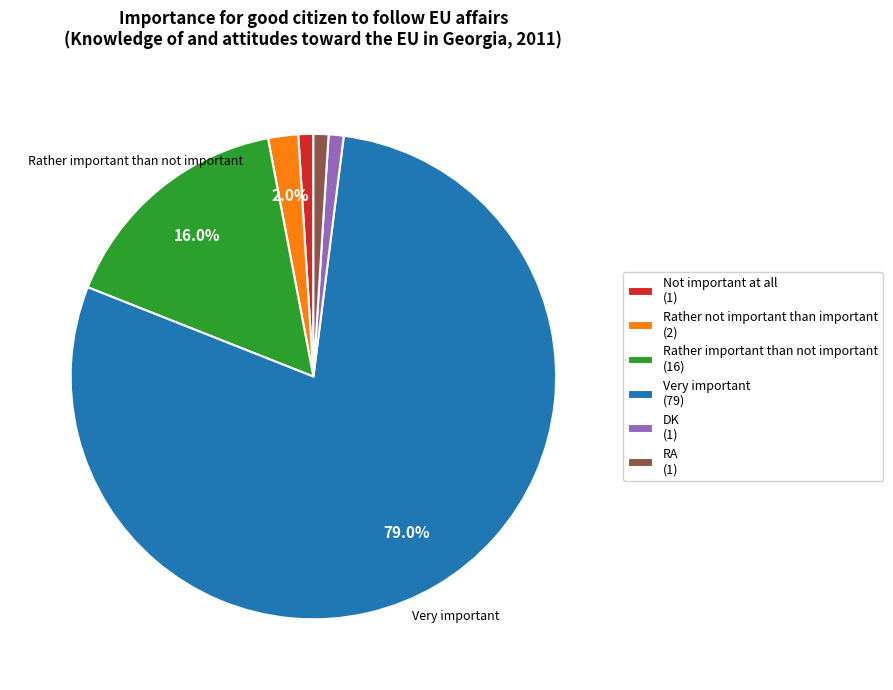

Which has a higher value, DK (1) or Rather not important than important (2)?

Rather not important than important (2)